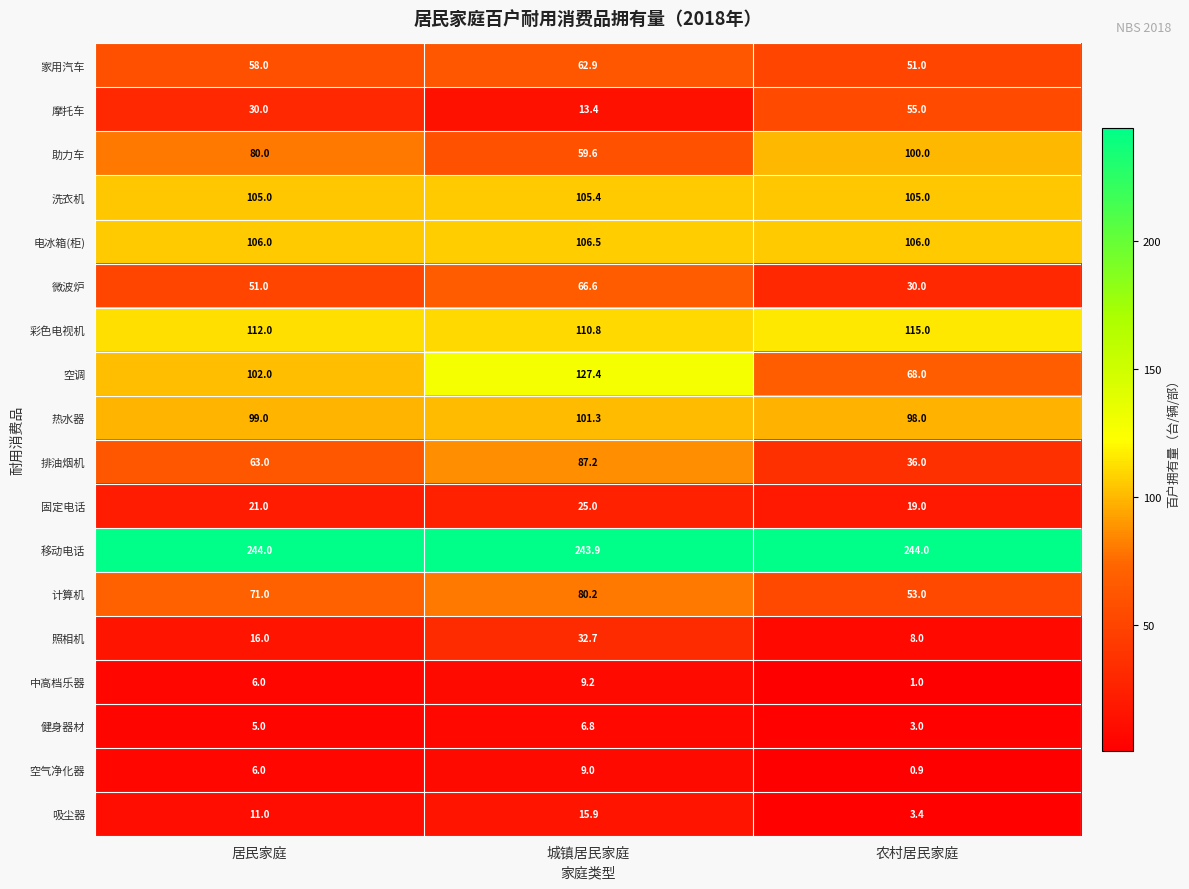

What is the minimum value shown in the chart?

0.9